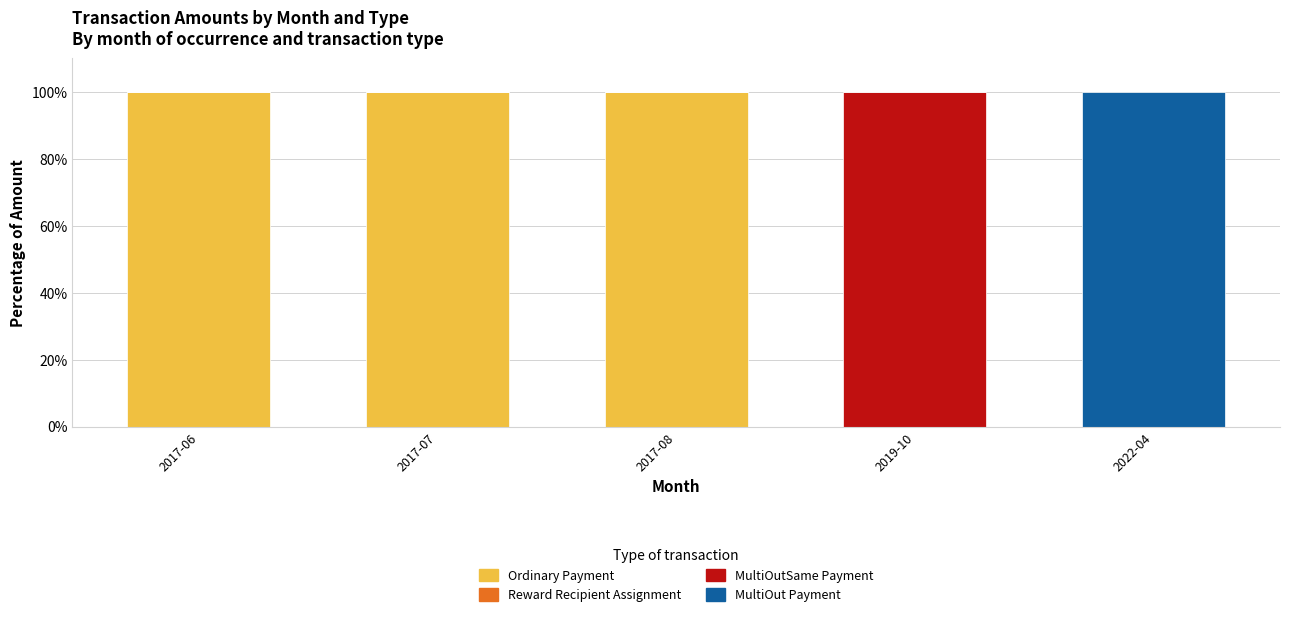

What is the sum of all Ordinary Payment values?

300